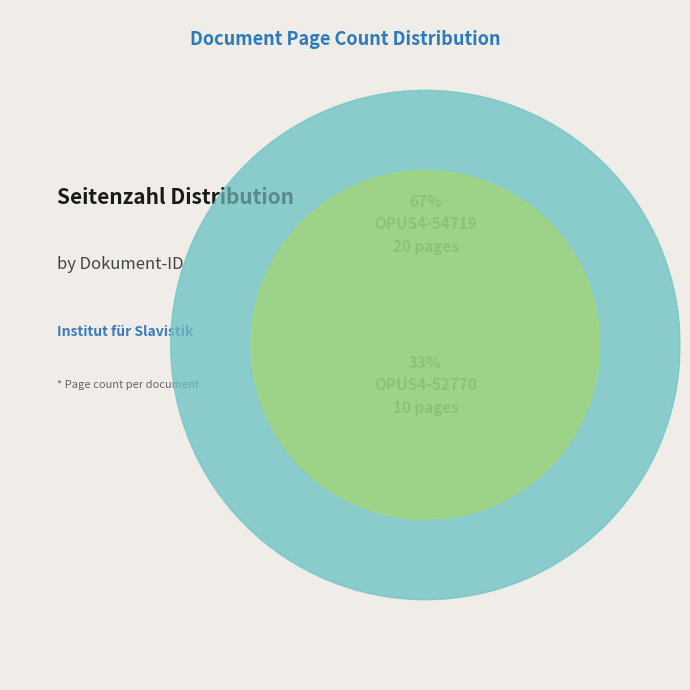

What percentage is the OPUS4-52770 slice, to the nearest percent?

33%